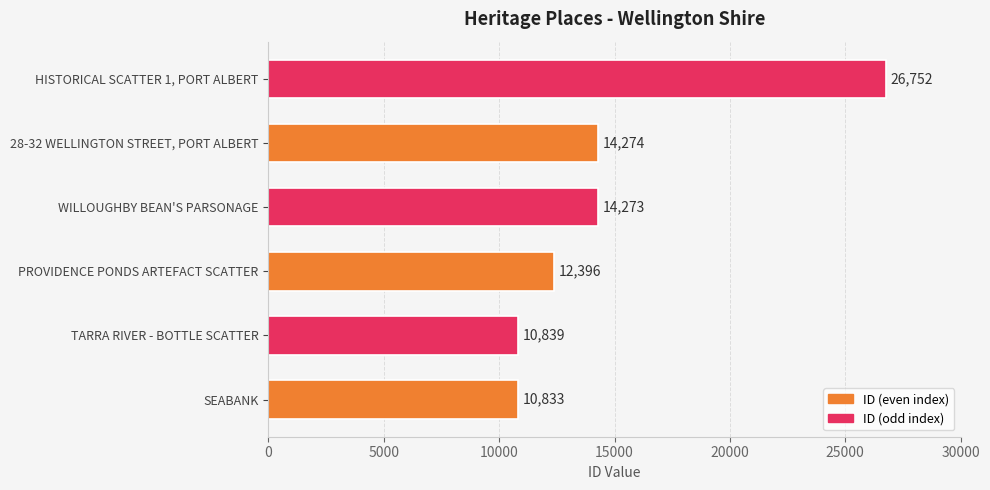

Does the chart contain stacked bars?

No